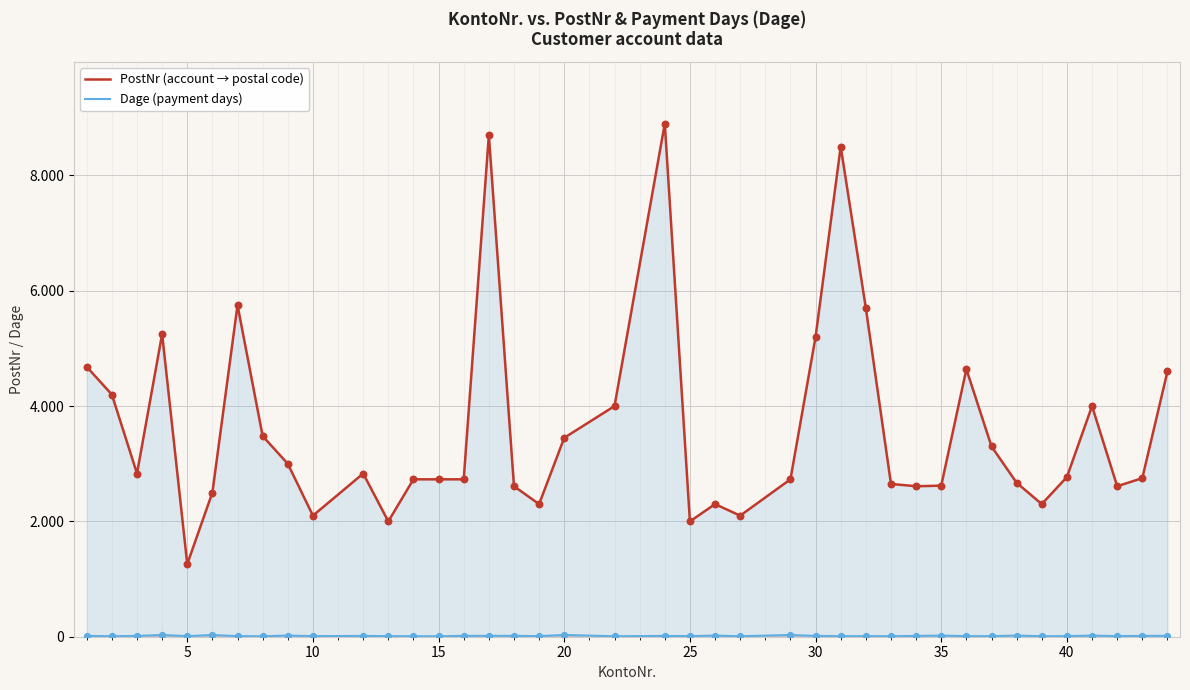

At how many categories does at least one series exceed 7092?

3